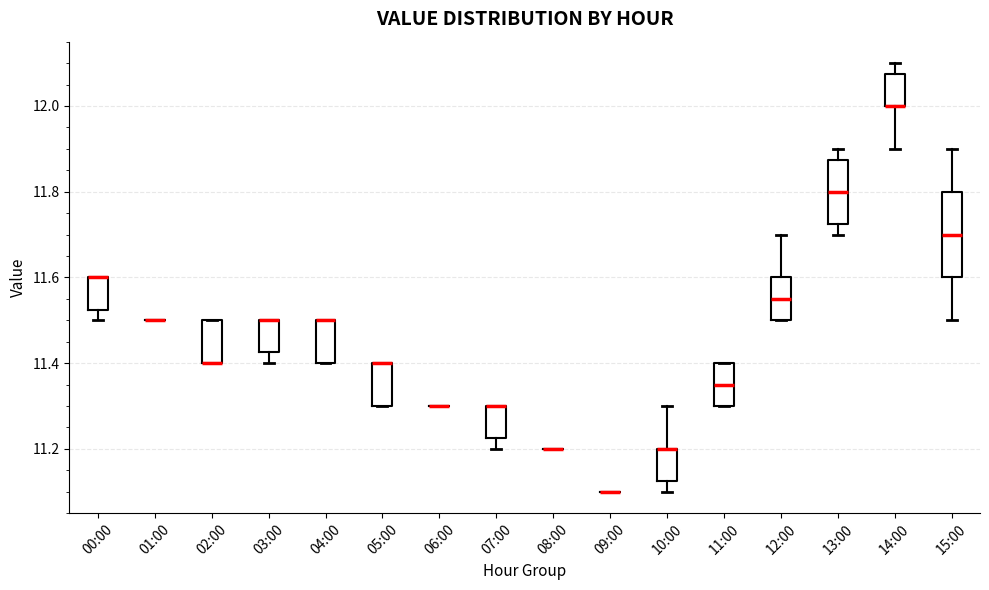

Reading left to right, read every box against the y-axis: the position of its median line, the range the box covers, and the ends of its whiskers. The values are not printed on the chart, so give them approximately, as read against the axis.

00:00: median 11.60 (drawn on the box's upper edge), box 11.52 to 11.60, whiskers 11.50 to 11.60
01:00: box collapsed to a line at 11.50, whiskers 11.50 to 11.50
02:00: median 11.40 (drawn on the box's lower edge), box 11.40 to 11.50, whiskers 11.40 to 11.50
03:00: median 11.50 (drawn on the box's upper edge), box 11.42 to 11.50, whiskers 11.40 to 11.50
04:00: median 11.50 (drawn on the box's upper edge), box 11.40 to 11.50, whiskers 11.40 to 11.50
05:00: median 11.40 (drawn on the box's upper edge), box 11.30 to 11.40, whiskers 11.30 to 11.40
06:00: box collapsed to a line at 11.30, whiskers 11.30 to 11.30
07:00: median 11.30 (drawn on the box's upper edge), box 11.22 to 11.30, whiskers 11.20 to 11.30
08:00: box collapsed to a line at 11.20, whiskers 11.20 to 11.20
09:00: box collapsed to a line at 11.10, whiskers 11.10 to 11.10
10:00: median 11.20 (drawn on the box's upper edge), box 11.12 to 11.20, whiskers 11.10 to 11.30
11:00: median 11.36, box 11.30 to 11.40, whiskers 11.30 to 11.40
12:00: median 11.56, box 11.50 to 11.60, whiskers 11.50 to 11.70
13:00: median 11.80, box 11.72 to 11.88, whiskers 11.70 to 11.90
14:00: median 12.00 (drawn on the box's lower edge), box 12.00 to 12.08, whiskers 11.90 to 12.10
15:00: median 11.70, box 11.60 to 11.80, whiskers 11.50 to 11.90